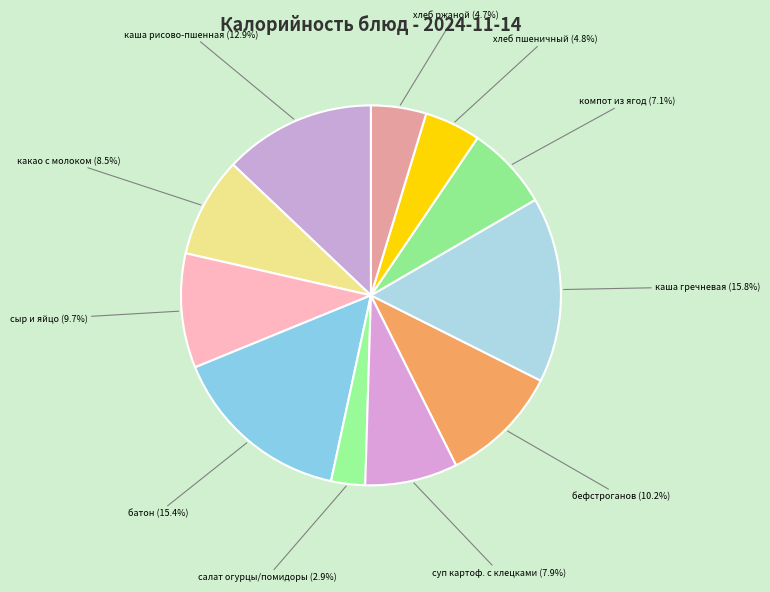

How many slices are in this pie chart?

11